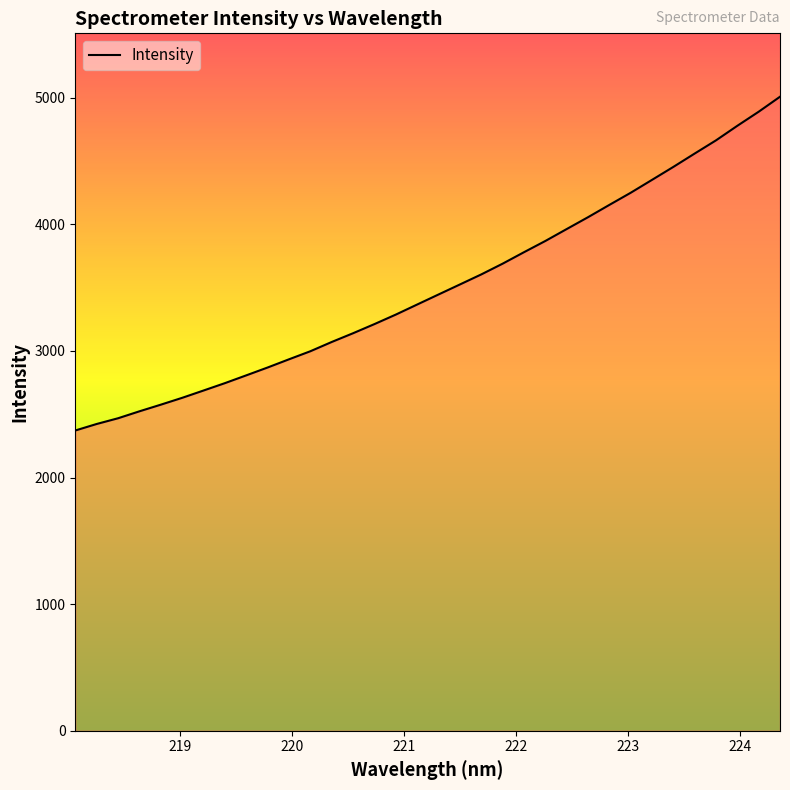

What is the difference between the maximum and minimum values?

2635.9